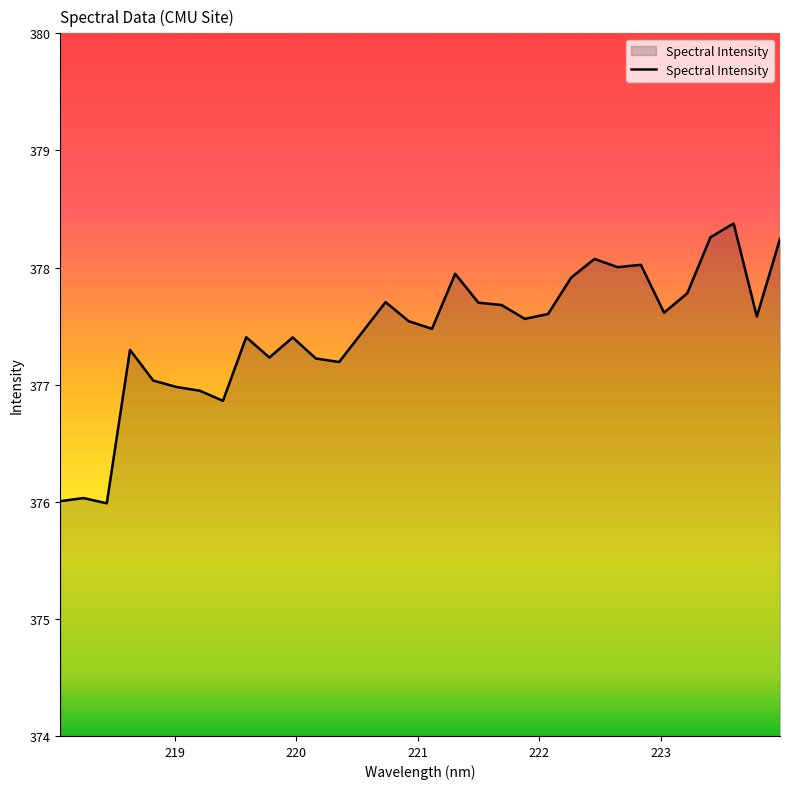

What is the maximum value shown in the chart?

378.4